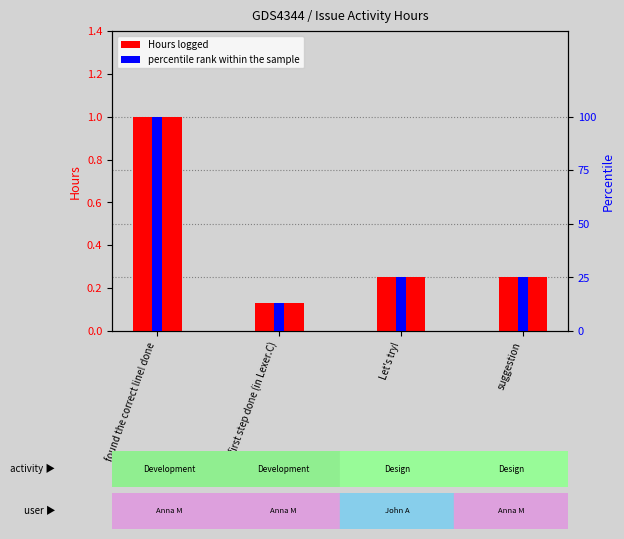

At which label does percentile rank within the sample first exceed 25?

found the correct line! done